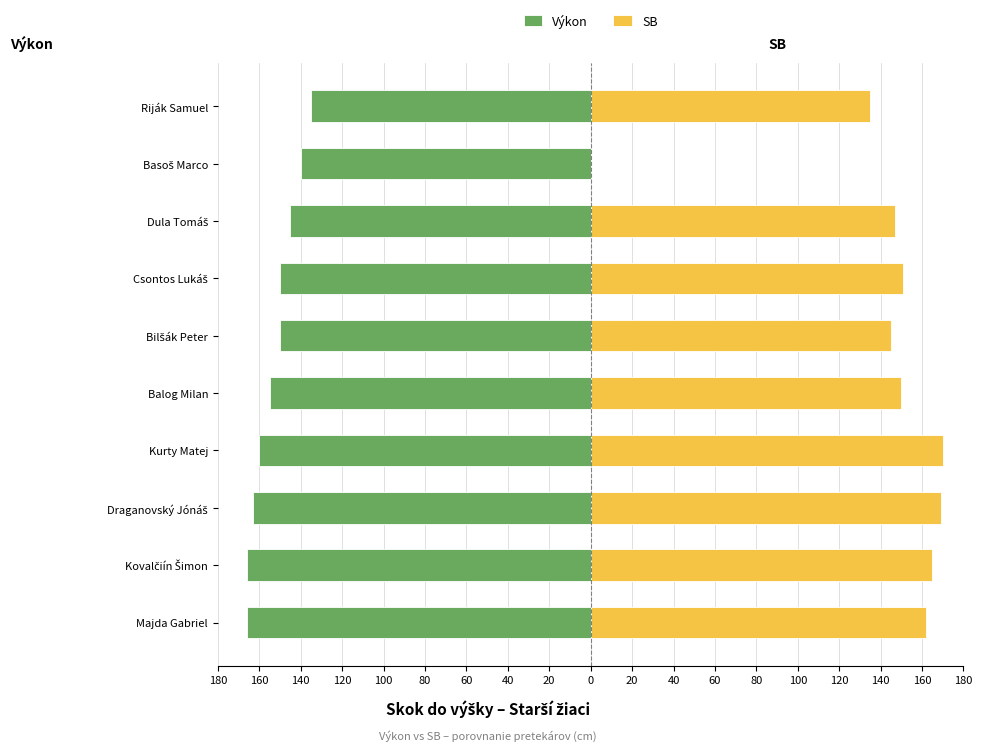

Reading left to right, transcribe all the data shown in this chart.

Výkon: -166	-166	-163	-160	-155	-150	-150	-145	-140	-135
SB: 162	165	169	170	150	145	151	147	0	135